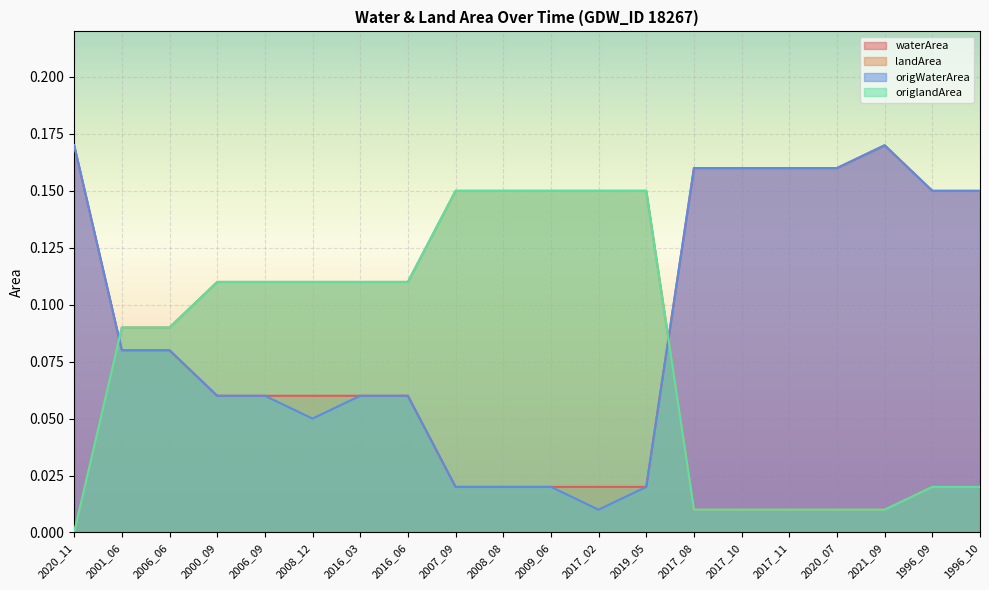

How many interior local valleys does the origWaterArea series have?

2